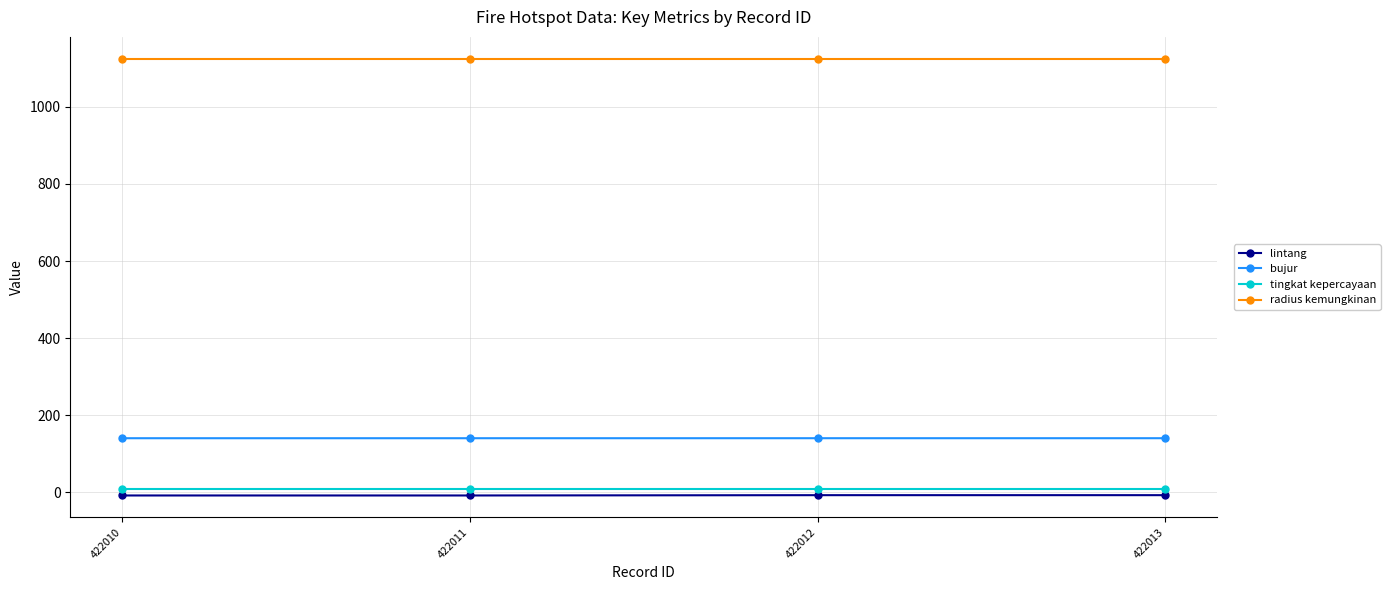

True or false: tingkat kepercayaan and radius kemungkinan cross at least once.

False